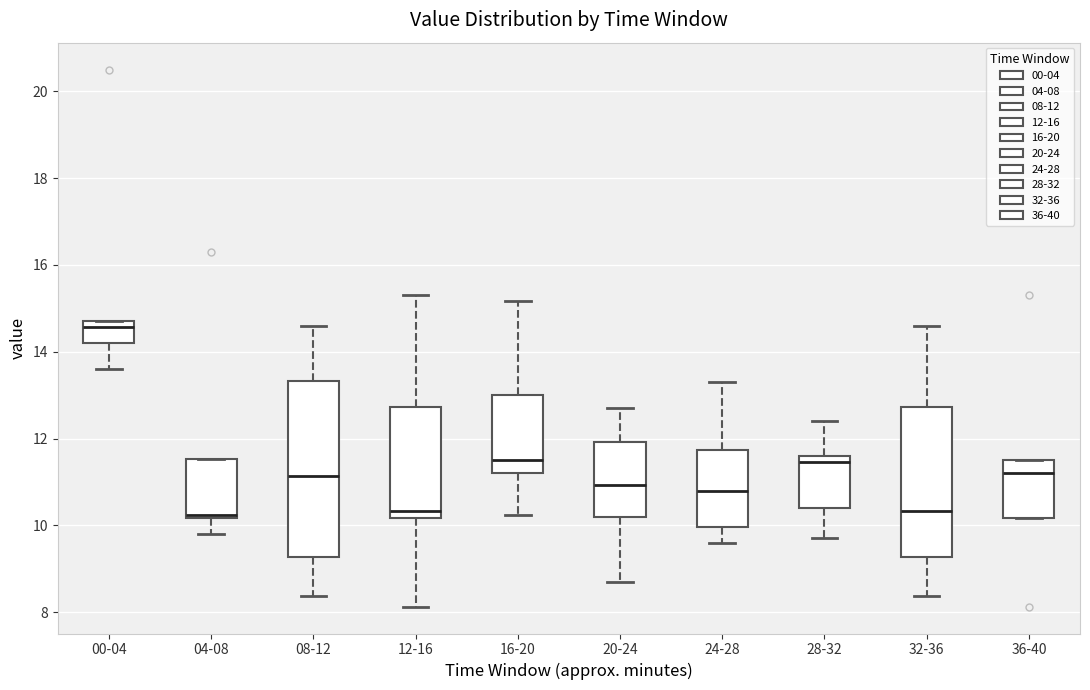

Reading left to right, transcribe this box plot: for each box, give where its median line is, the range the box spans, and where its two whiskers end, as read against the y-axis. The values are not printed on the chart, so give them approximately, as read against the axis.

00-04: median 14.6, box 14.2 to 14.8, whiskers 13.6 to 14.8
04-08: median 10.2 (just above the box's lower edge), box 10.2 to 11.6, whiskers 9.8 to 11.6
08-12: median 11.2, box 9.2 to 13.4, whiskers 8.4 to 14.6
12-16: median 10.4, box 10.2 to 12.8, whiskers 8.2 to 15.4
16-20: median 11.6, box 11.2 to 13.0, whiskers 10.2 to 15.2
20-24: median 11.0, box 10.2 to 12.0, whiskers 8.8 to 12.8
24-28: median 10.8, box 10.0 to 11.8, whiskers 9.6 to 13.4
28-32: median 11.4, box 10.4 to 11.6, whiskers 9.8 to 12.4
32-36: median 10.4, box 9.2 to 12.8, whiskers 8.4 to 14.6
36-40: median 11.2, box 10.2 to 11.6, whiskers 10.2 to 11.6